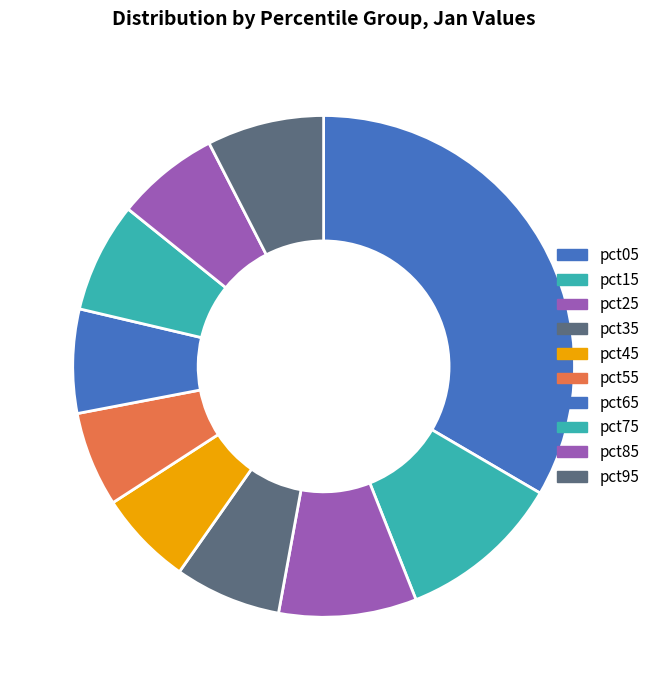

Does any single category account for the majority?

No